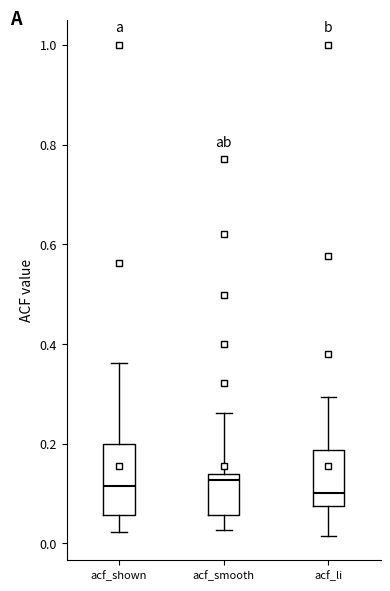

Reading left to right, read every box against the y-axis: the position of its median line, the range the box covers, and the ends of its whiskers. The values are not printed on the chart, so give them approximately, as read against the axis.

acf_shown: median 0.12, box 0.06 to 0.20, whiskers 0.02 to 0.36
acf_smooth: median 0.12, box 0.06 to 0.14, whiskers 0.02 to 0.26
acf_li: median 0.10, box 0.08 to 0.18, whiskers 0.02 to 0.30